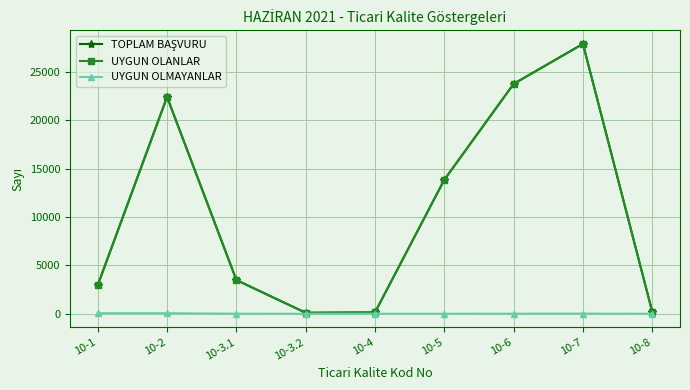

Which category has the highest value across all series?

10-7